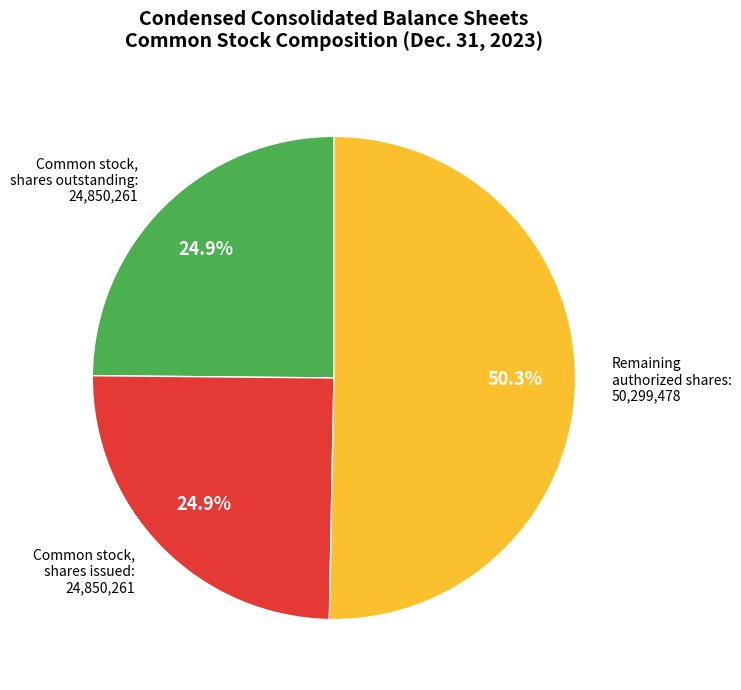

What is the ratio of the value at Common stock, shares outstanding: 24,850,261 to the value at Common stock, shares issued: 24,850,261?

1.0